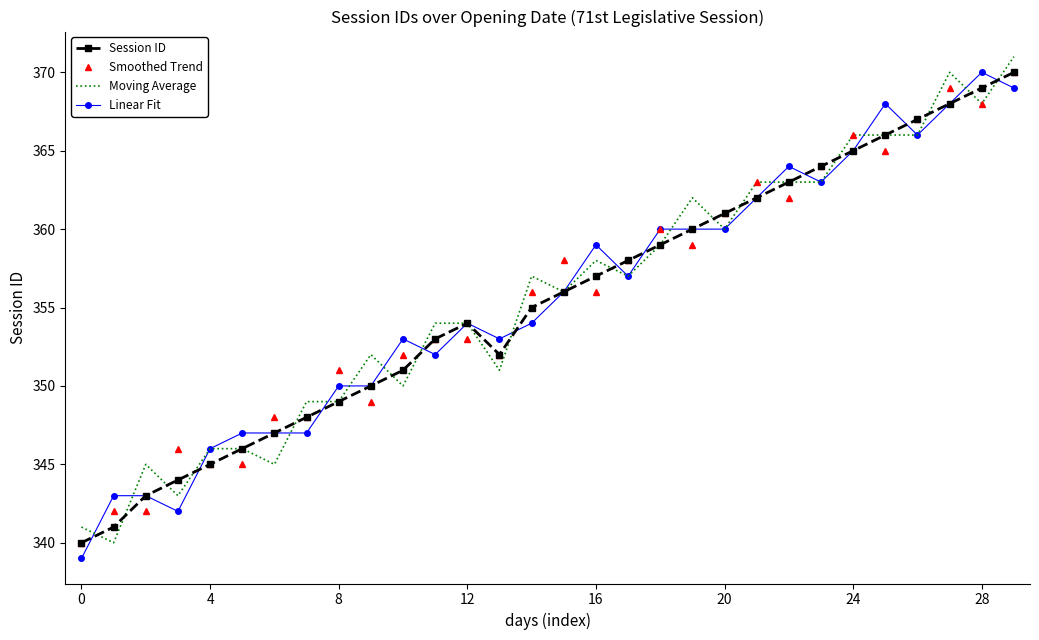

What is the highest value of the Linear Fit series?

370